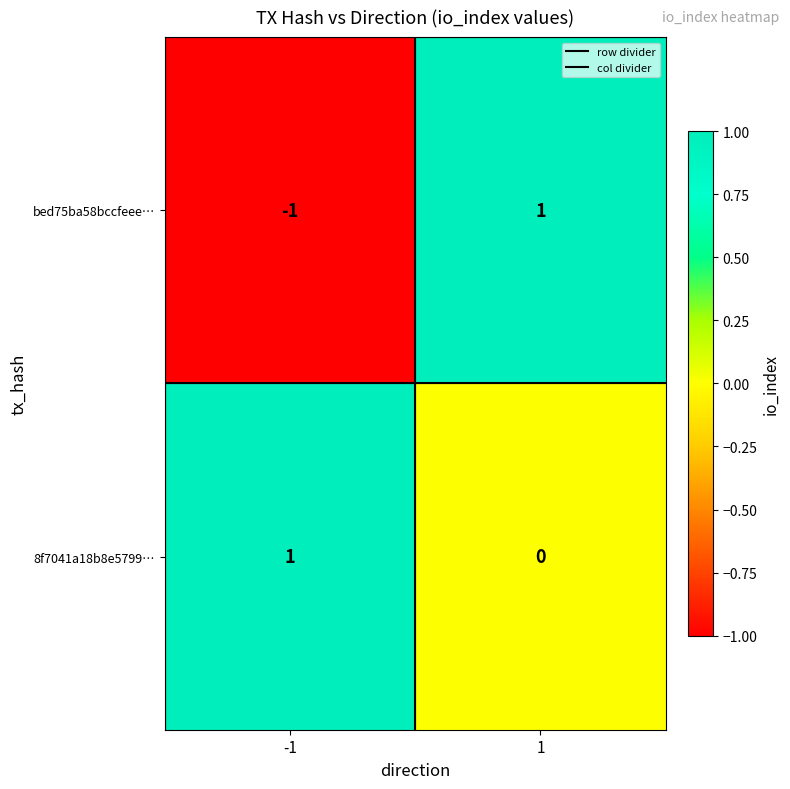

List the labels in order of 8f7041a18b8e5799… value, largest first.

-1, 1